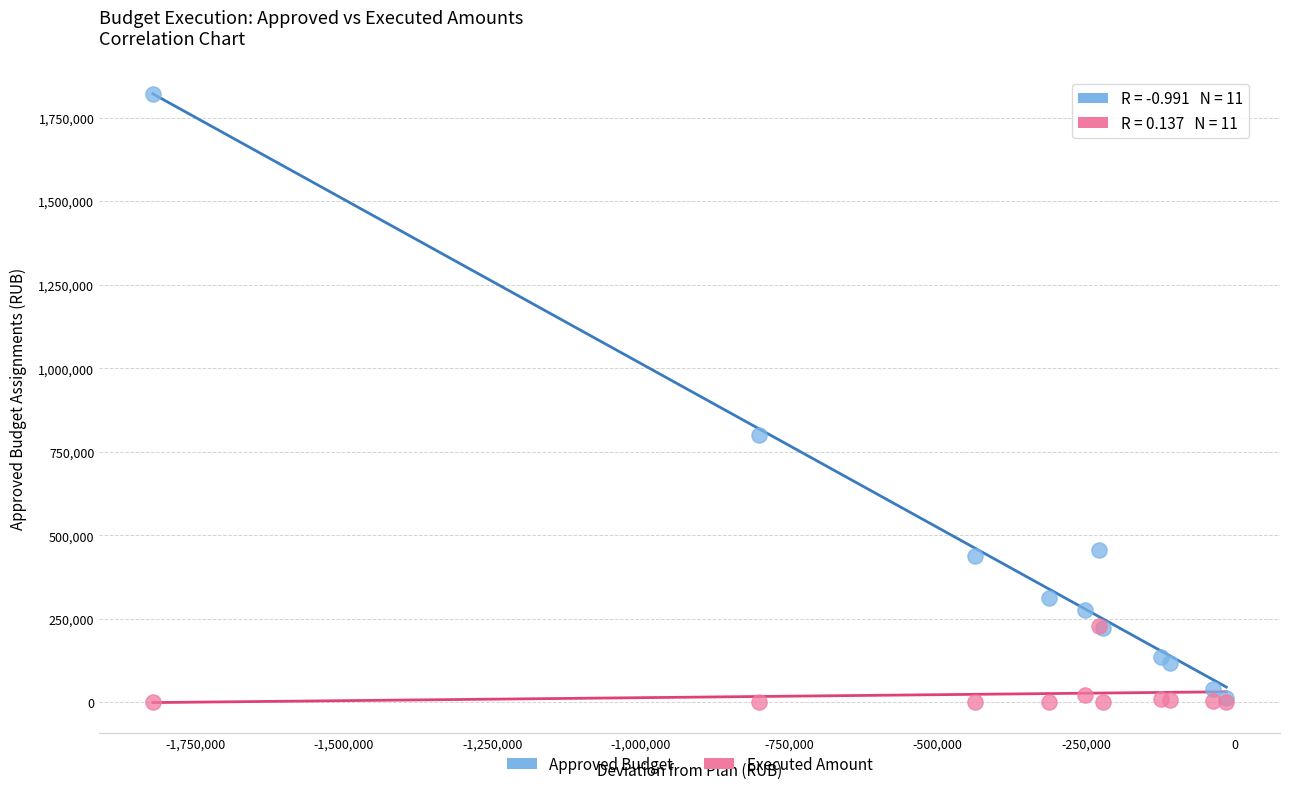

Across all series, what Y value is closest to 910750?

801493.0